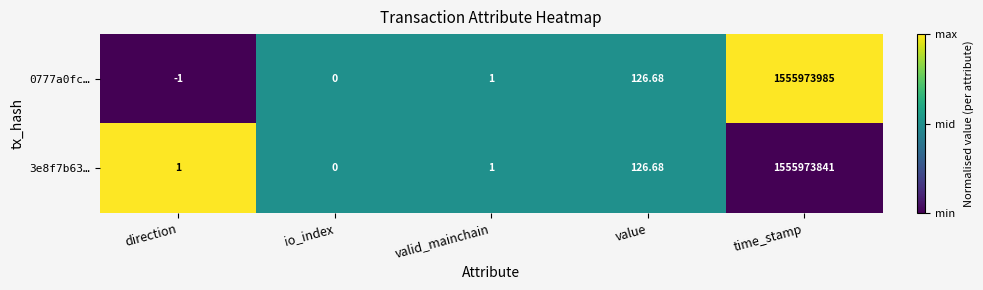

Where is 0777a0fc… nearest to the value 777986992?

value